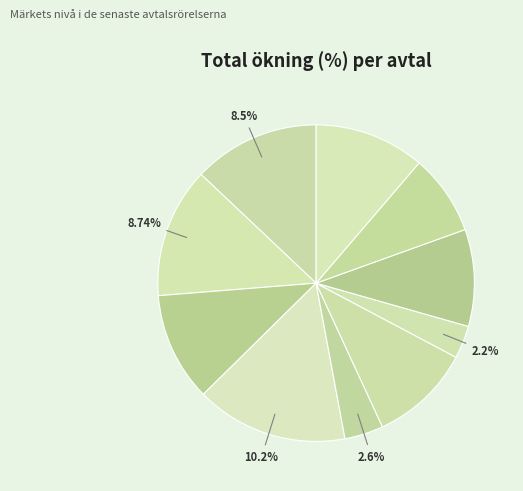

Is it true that Avtal 2017 is 2% of the pie?

False